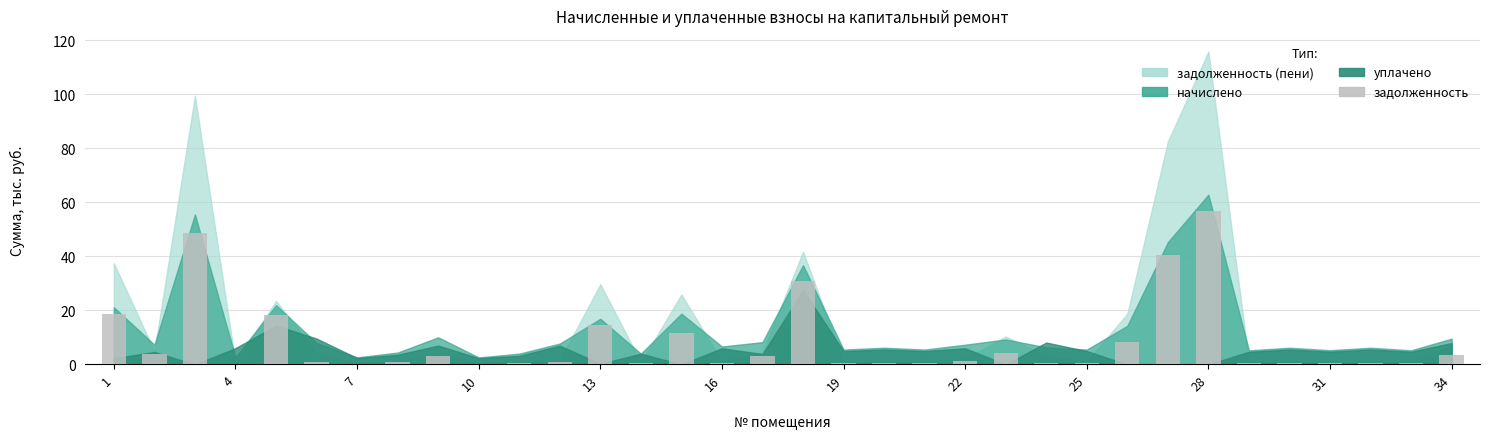

How many data points does each series have?

34